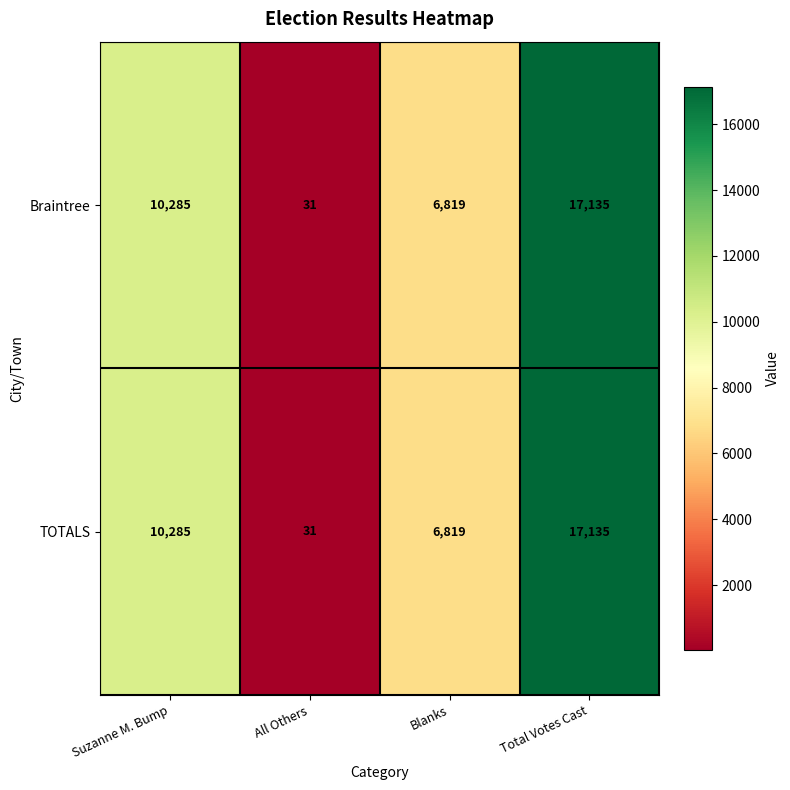

Is it true that TOTALS equals 6819 at Blanks?

True